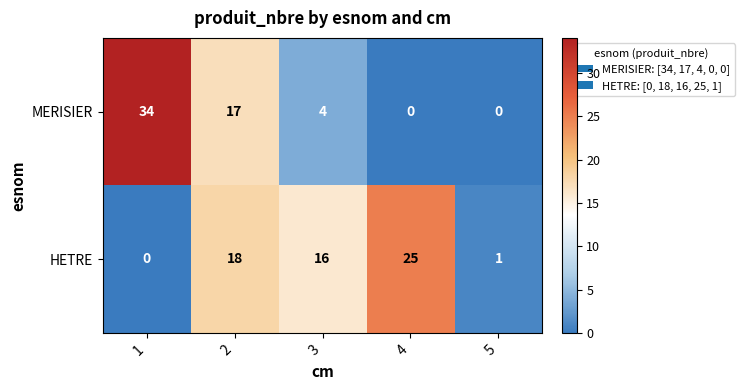

How many MERISIER values are between 0 and 17?

4